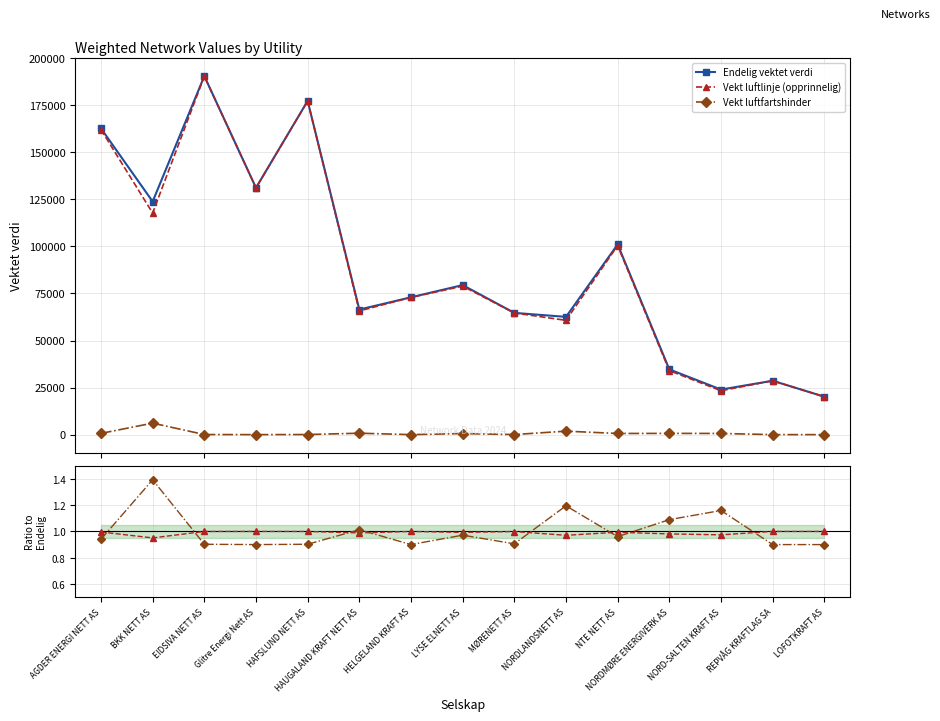

How many interior local peaks does the Vekt luftfartshinder (scaled) series have?

5